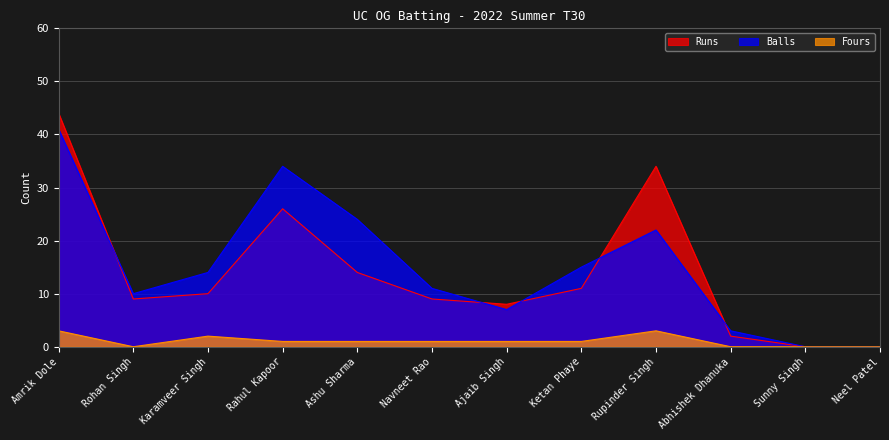

Is it true that Balls equals 11 at Ajaib Singh?

False